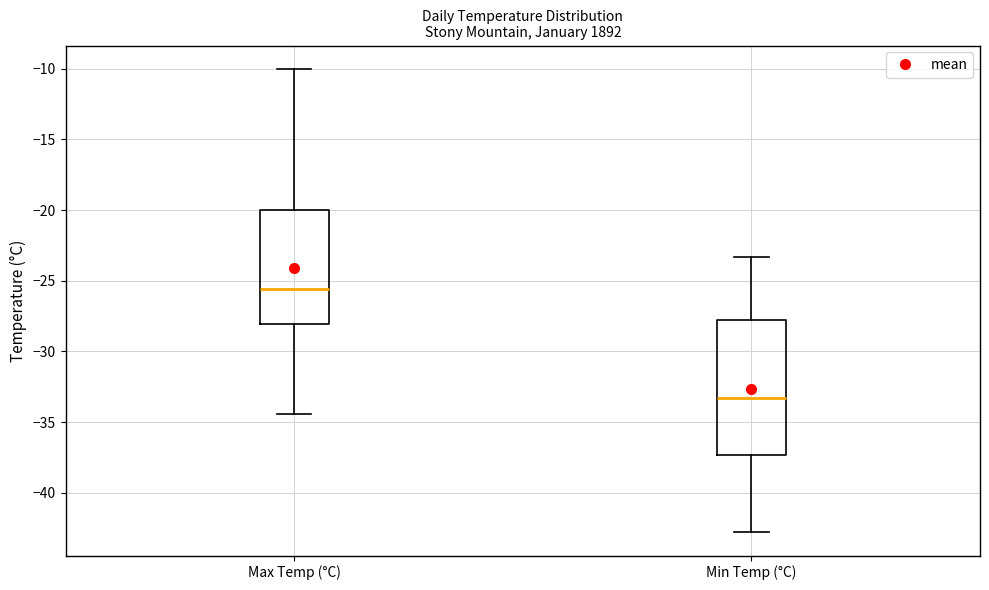

Where is the lower edge of the box for Min Temp (°C) on the y-axis? The values are not printed on the chart, so give them approximately, as read against the axis.

-37.5